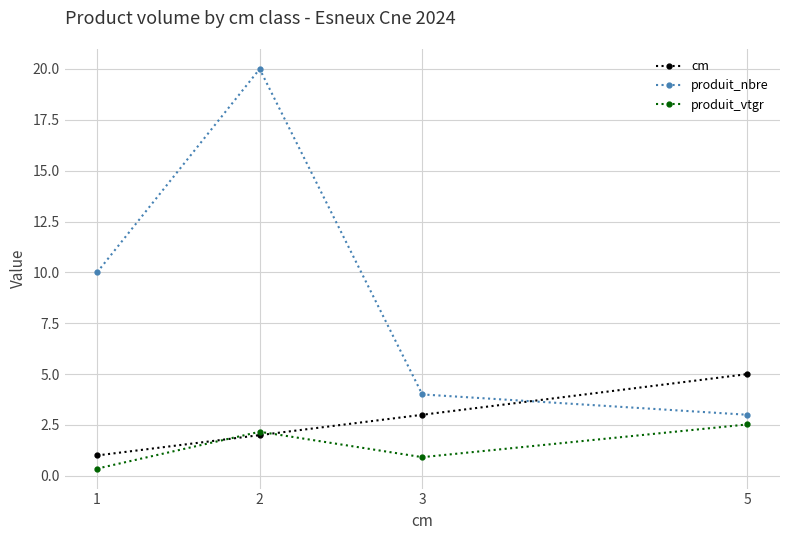

How many series are shown in this chart?

3